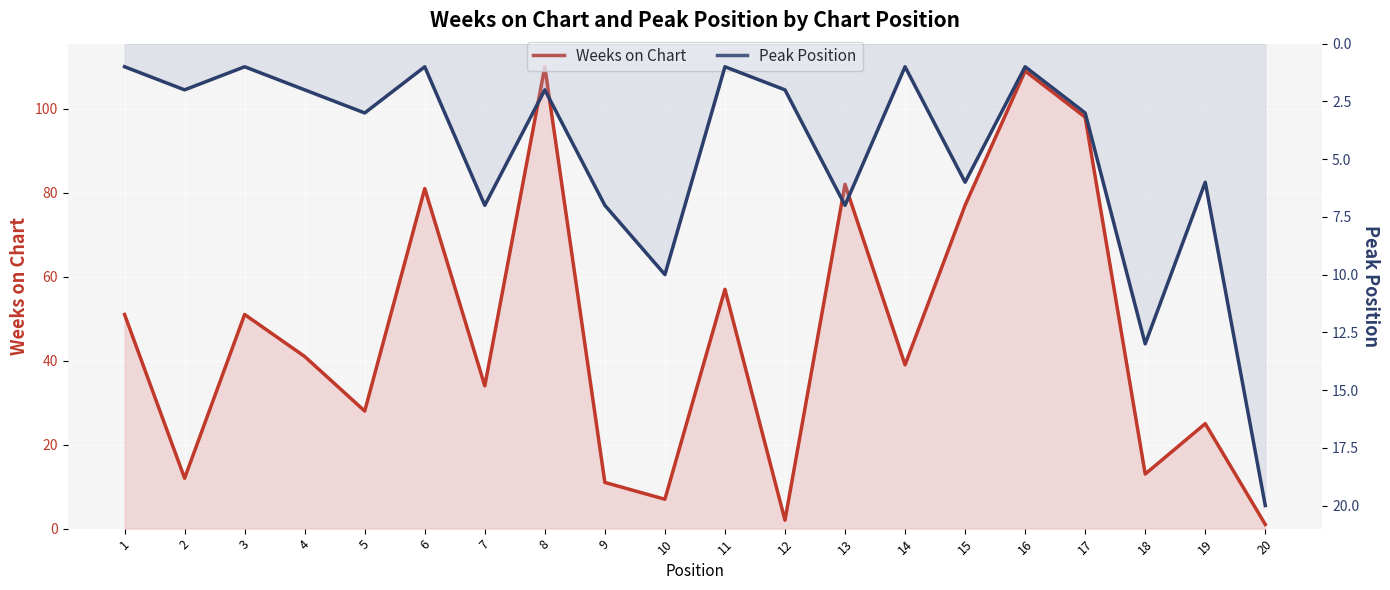

What is the sum of the Weeks on Chart values at 12 and 17?

100